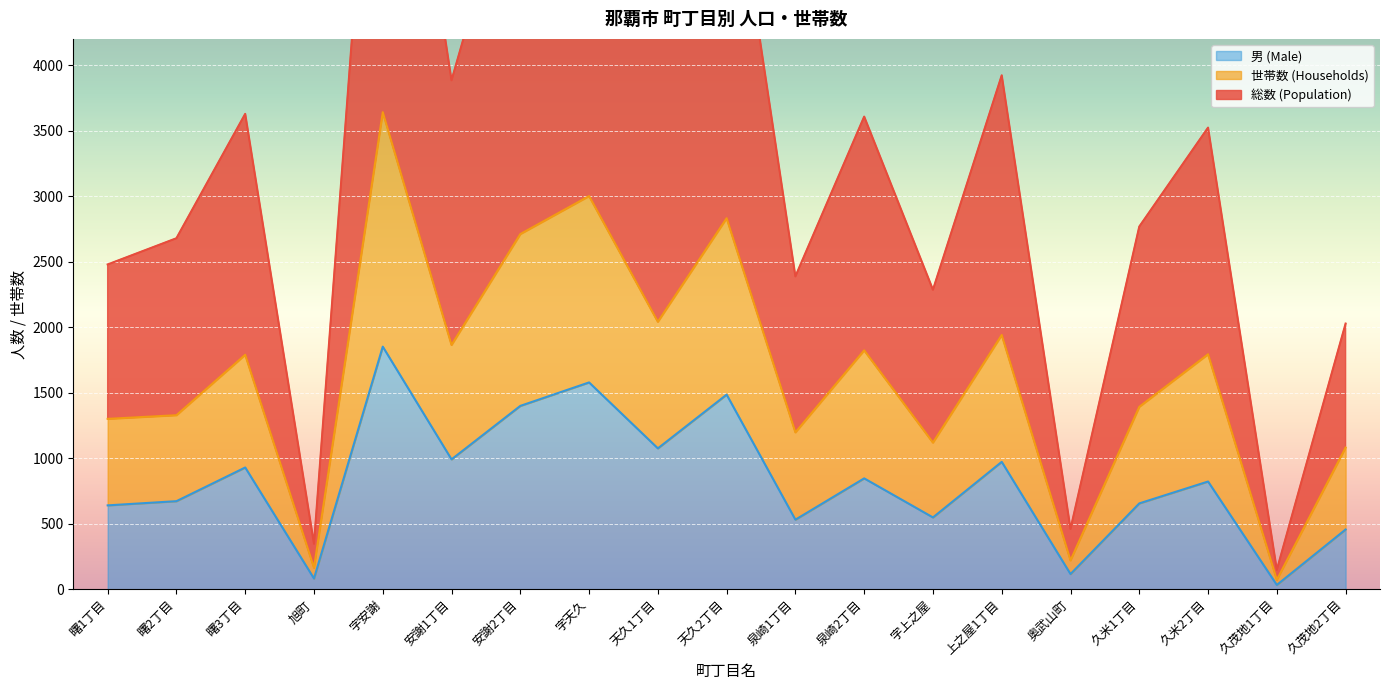

Where is the first local minimum for 男 (Male)?

旭町